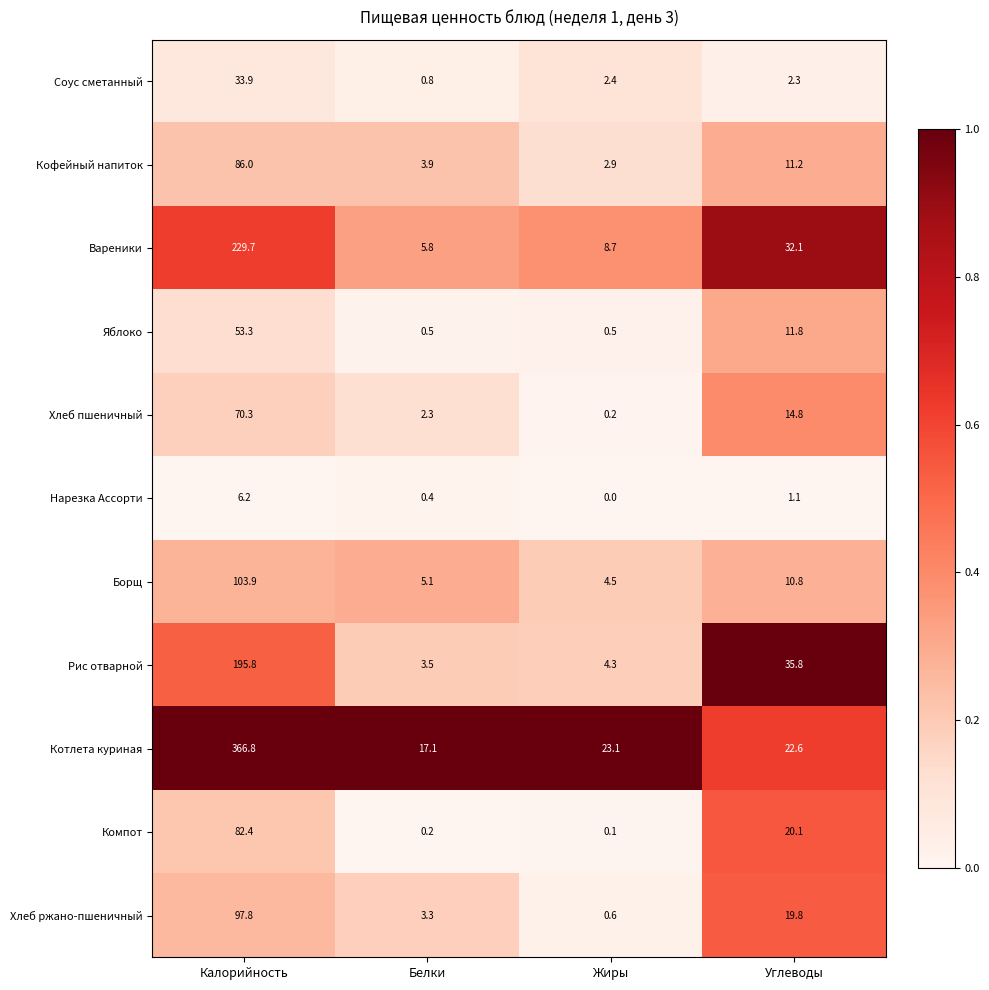

What is the average value of the Хлеб ржано-пшеничный series?

30.4